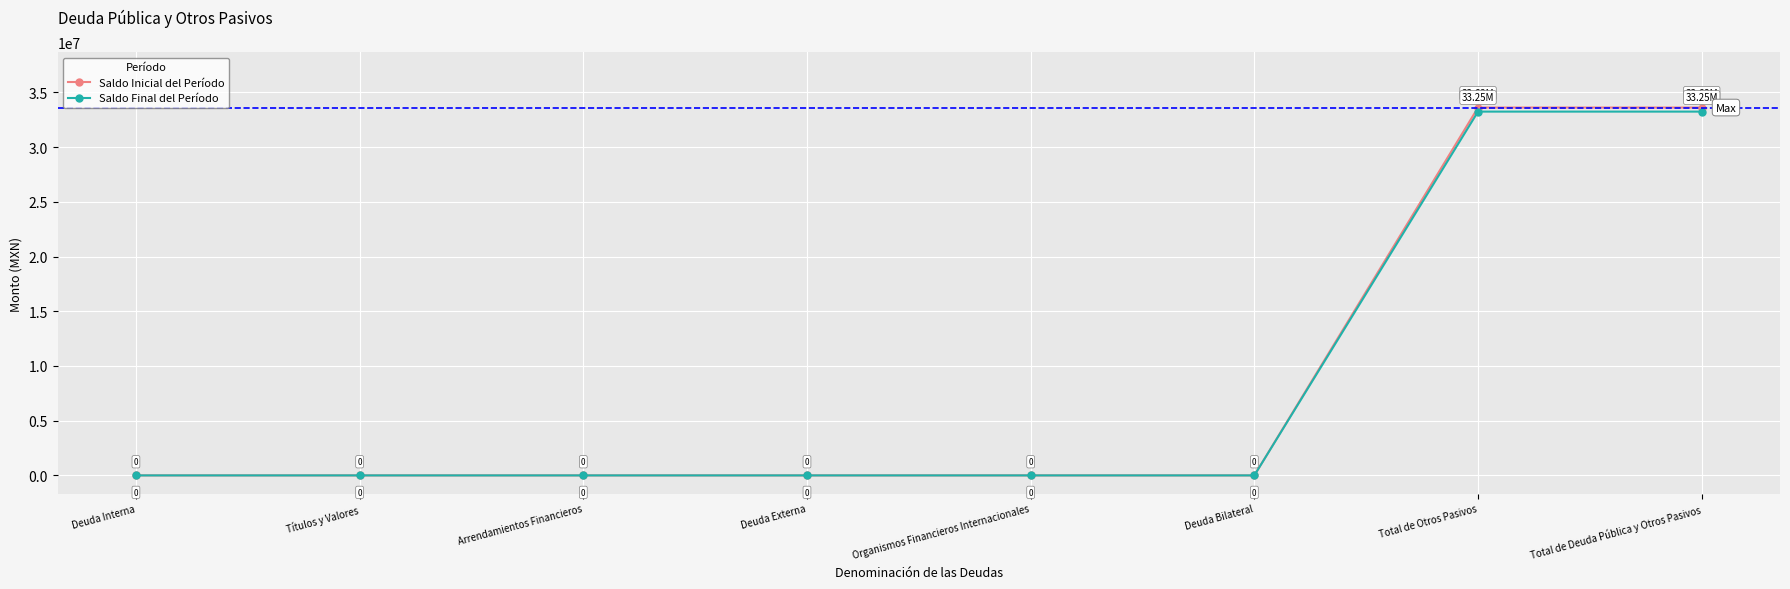

The value of Saldo Inicial del Período at Títulos y Valores is 19580424.8. True or false?

False